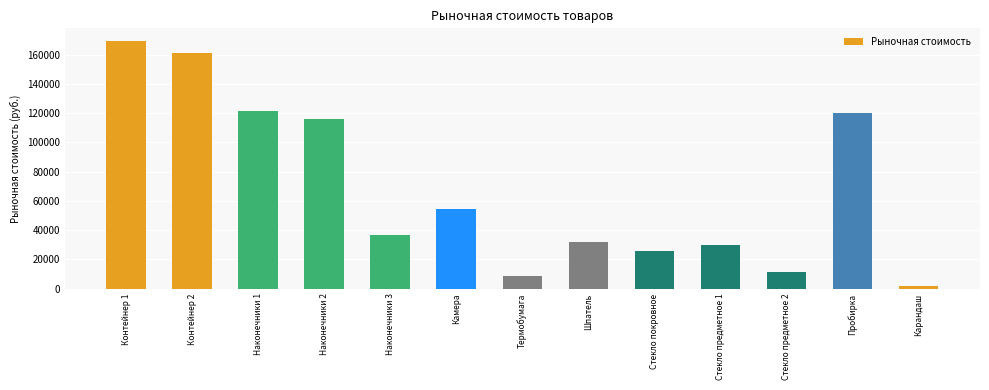

Approximately how many times larger is the value at Стекло предметное 1 compared to Пробирка?

0.2